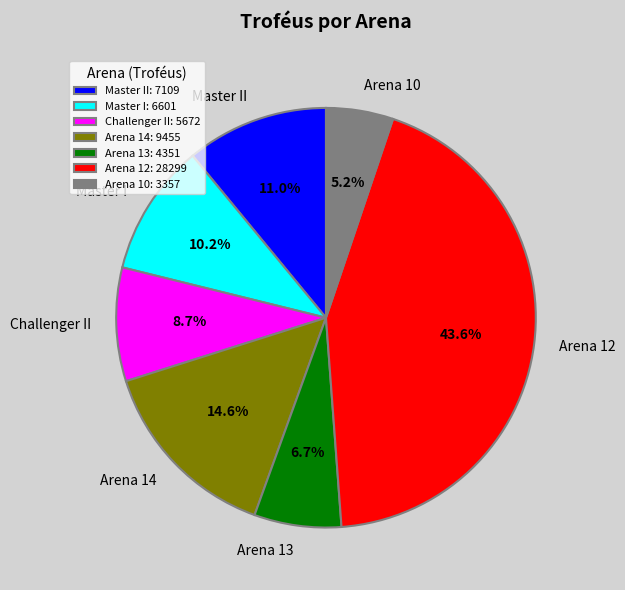

What is the smallest slice in the pie chart?

Arena 10